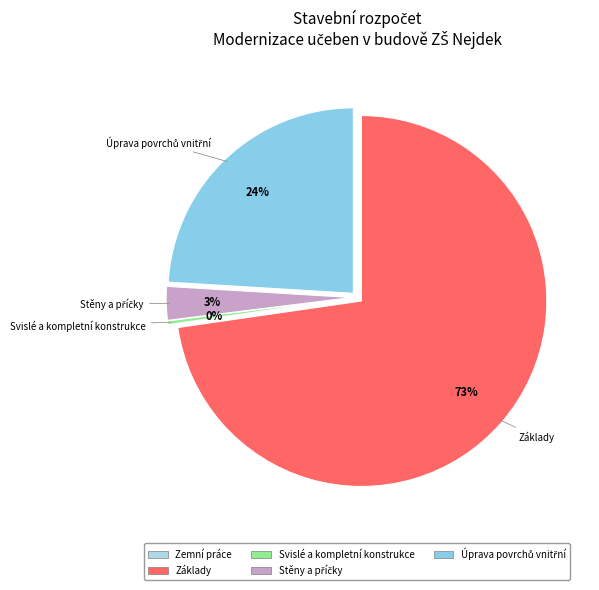

Rank the categories by value from highest to lowest.

Základy, Úprava povrchů vnitřní, Stěny a příčky, Svislé a kompletní konstrukce, Zemní práce